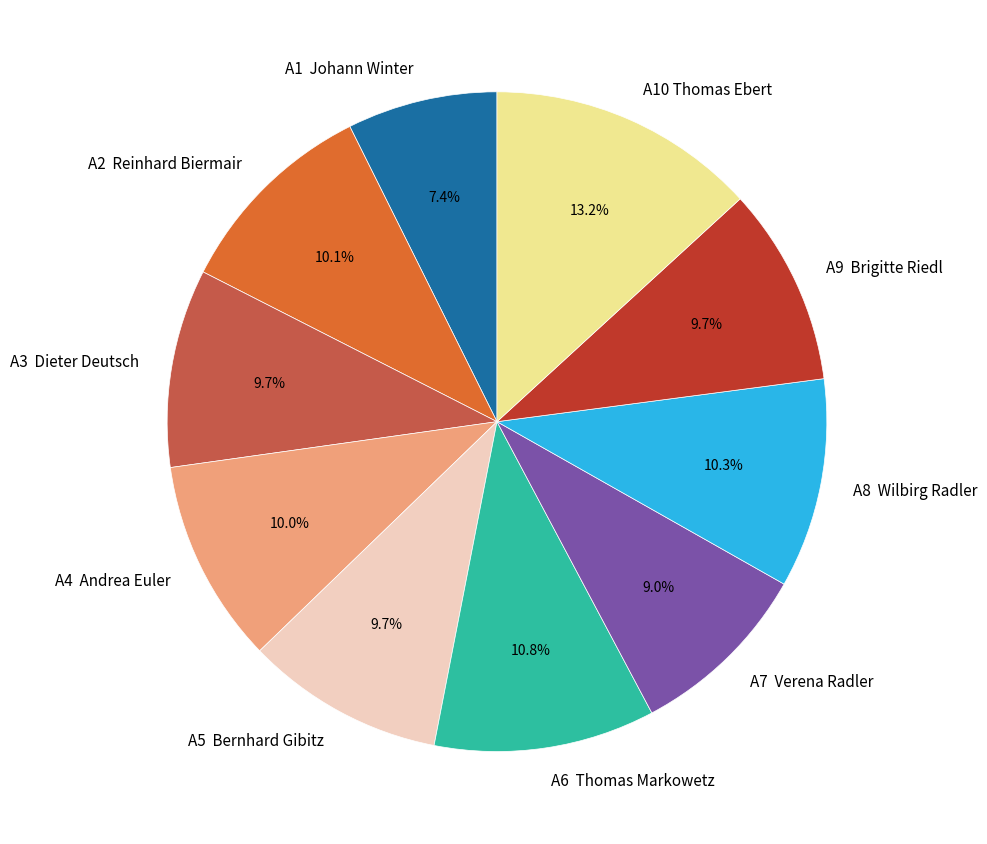

True or false: A7 Verena Radler accounts for 1% of the total.

False